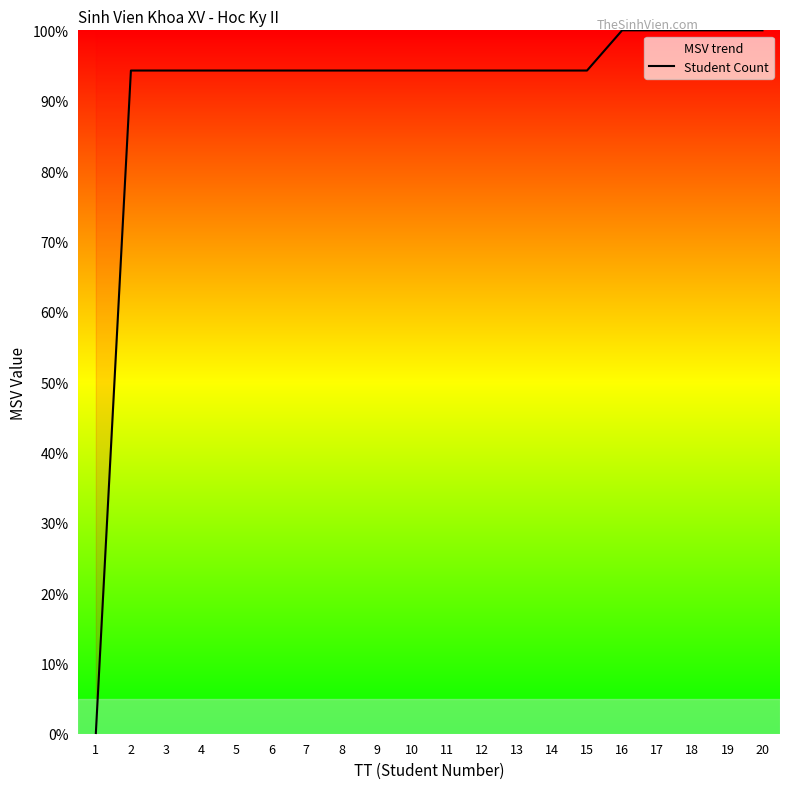

How many lines are shown in the chart?

1